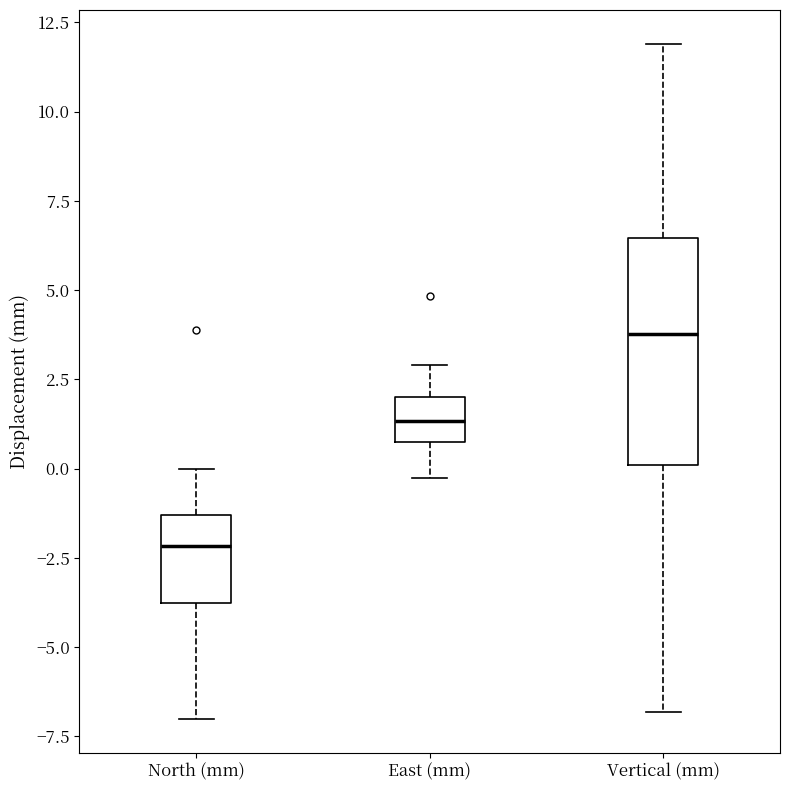

Where does the median line of the box for Vertical (mm) sit on the y-axis? The values are not printed on the chart, so give them approximately, as read against the axis.

4.0